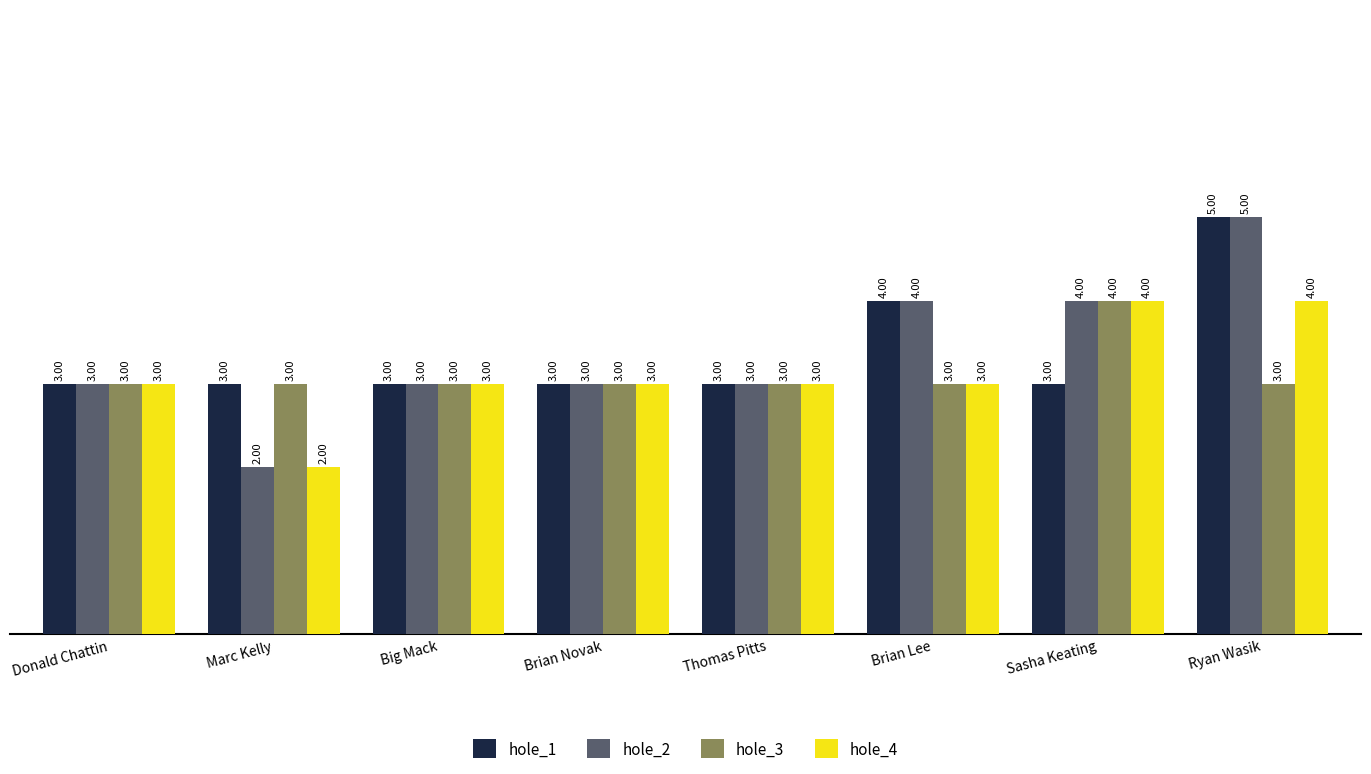

Reading left to right, extract all data points from this chart.

hole_1: Donald Chattin=3	Marc Kelly=3	Big Mack=3	Brian Novak=3	Thomas Pitts=3	Brian Lee=4	Sasha Keating=3	Ryan Wasik=5
hole_2: Donald Chattin=3	Marc Kelly=2	Big Mack=3	Brian Novak=3	Thomas Pitts=3	Brian Lee=4	Sasha Keating=4	Ryan Wasik=5
hole_3: Donald Chattin=3	Marc Kelly=3	Big Mack=3	Brian Novak=3	Thomas Pitts=3	Brian Lee=3	Sasha Keating=4	Ryan Wasik=3
hole_4: Donald Chattin=3	Marc Kelly=2	Big Mack=3	Brian Novak=3	Thomas Pitts=3	Brian Lee=3	Sasha Keating=4	Ryan Wasik=4